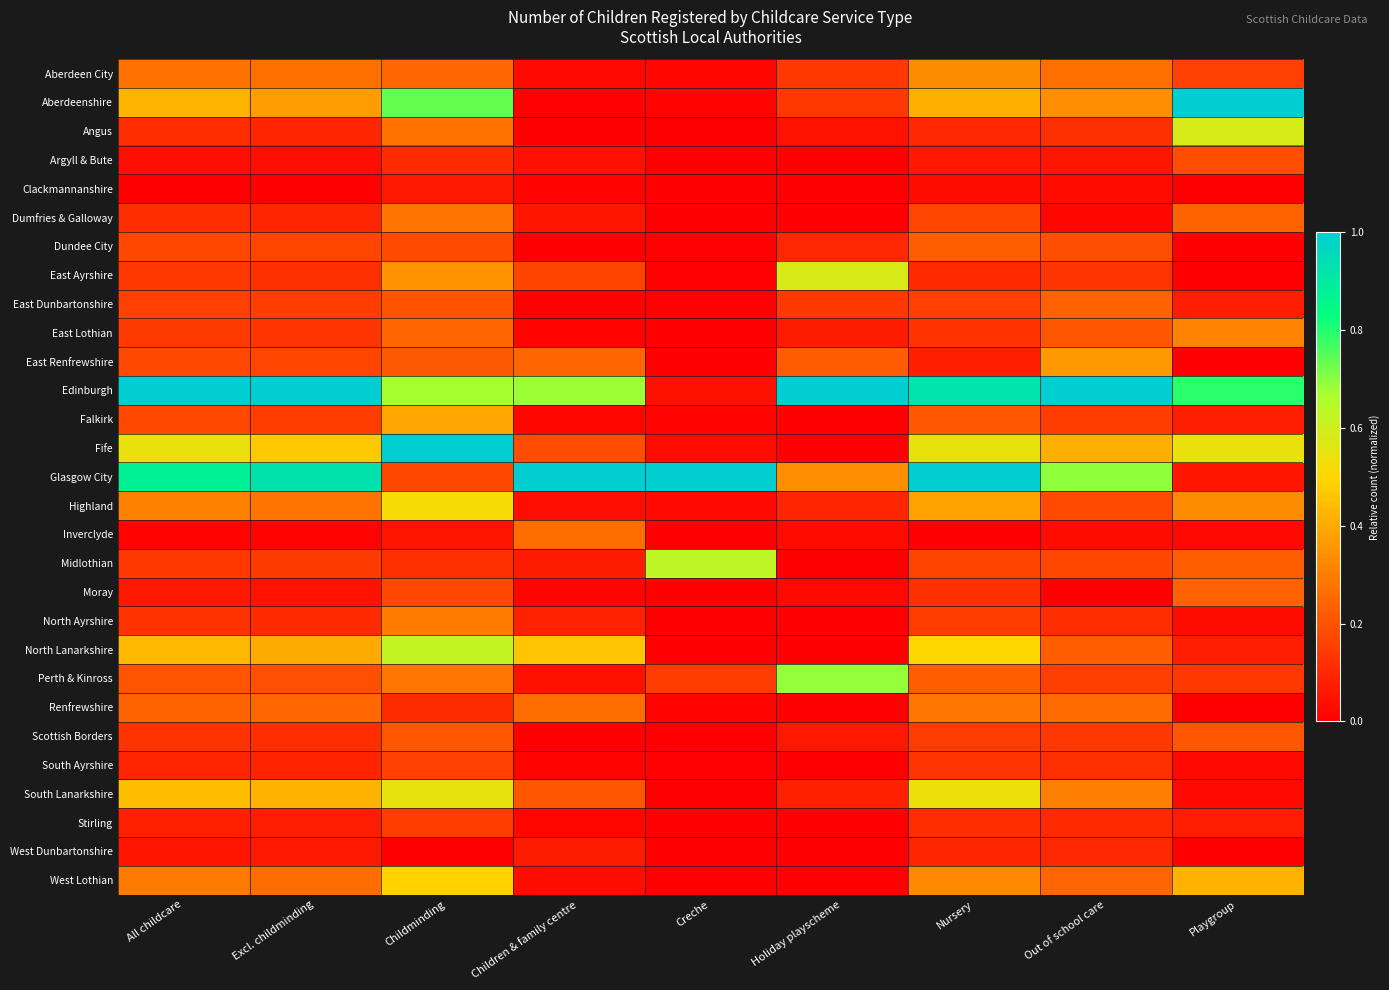

What is the greatest value displayed?

1.0